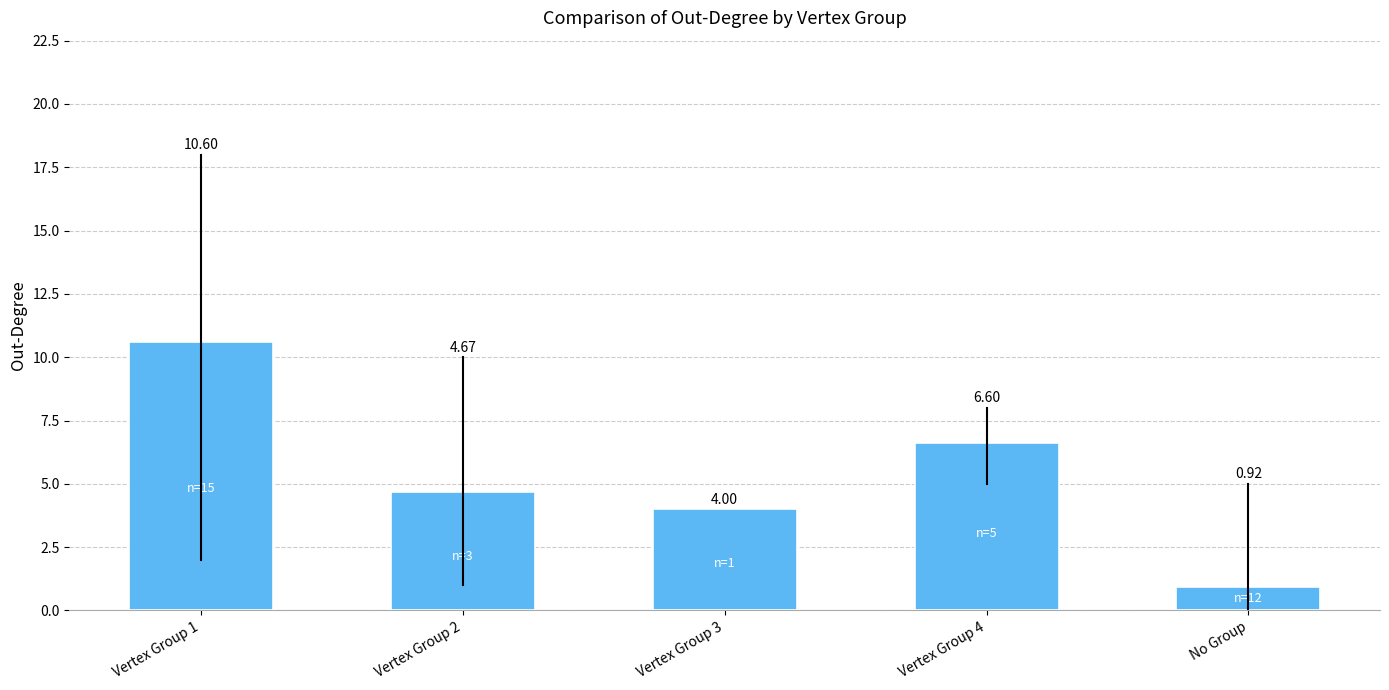

At which category does the chart reach its minimum across all series?

No Group